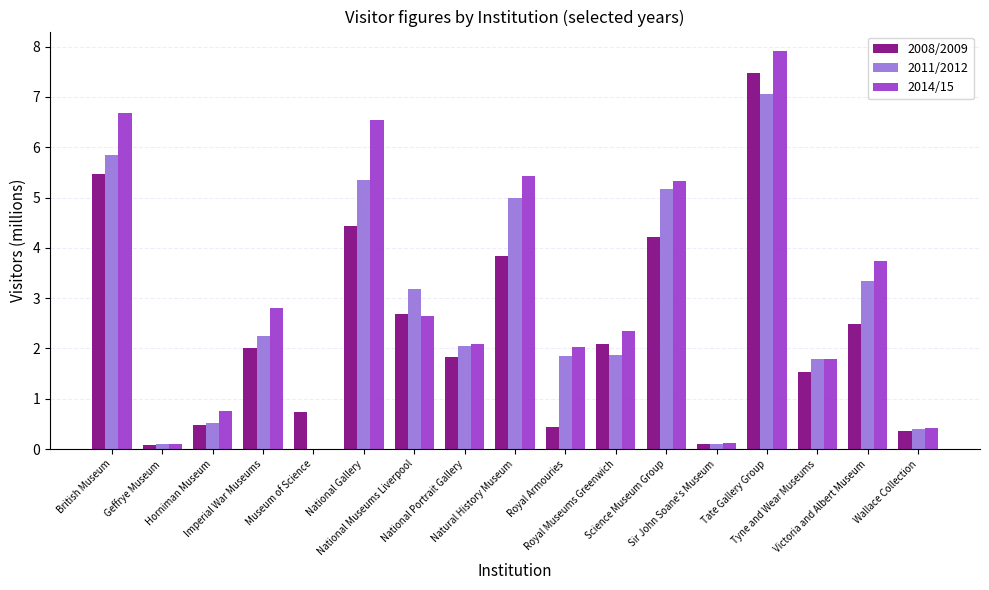

Where does the 2008/2009 series first go above 2?

British Museum